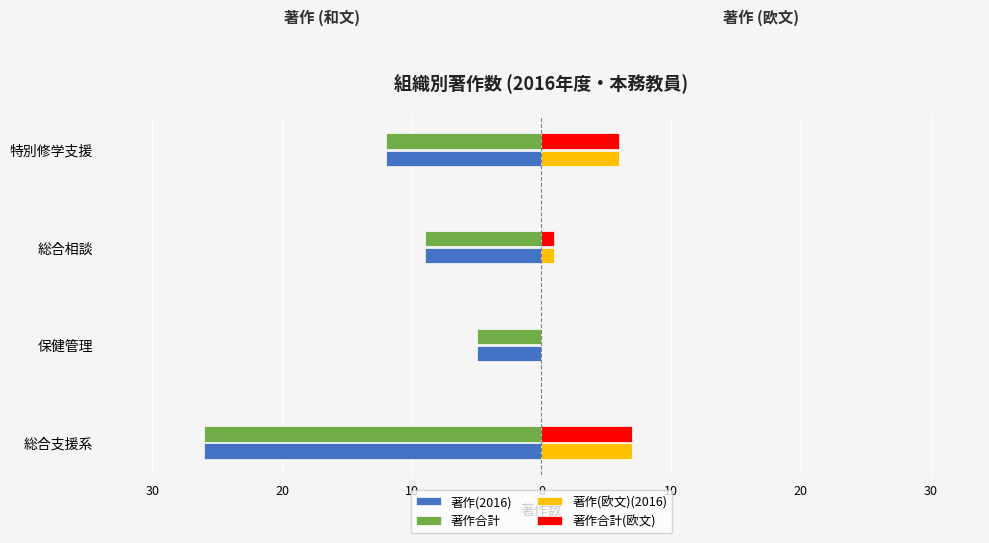

Reading right to left, list all the values displayed in this chart.

著作(2016): -12	-9	-5	-26
著作合計: -12	-9	-5	-26
著作(欧文)(2016): 6	1	0	7
著作合計(欧文): 6	1	0	7